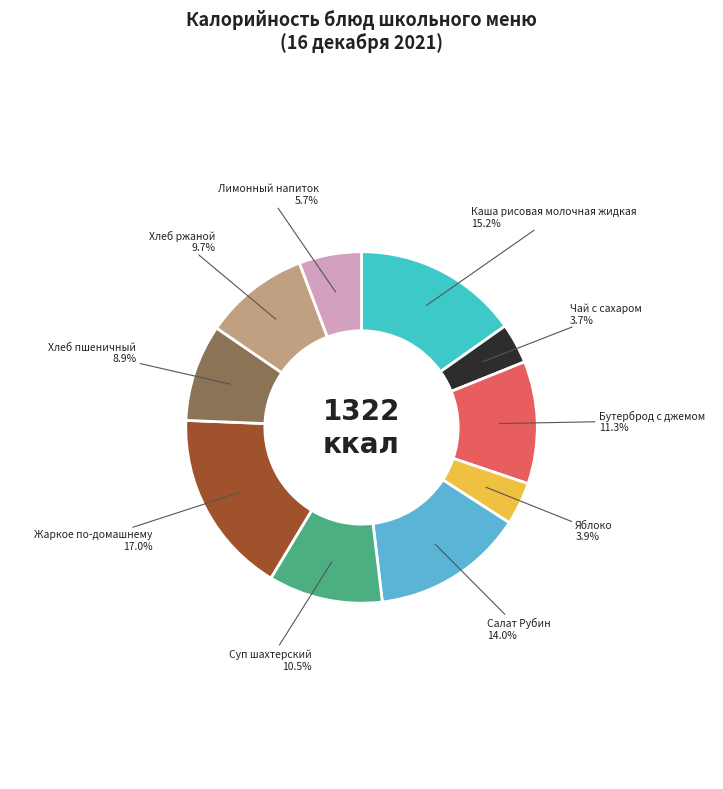

Do Хлеб ржаной and Хлеб пшеничный together represent more than half of the pie?

No